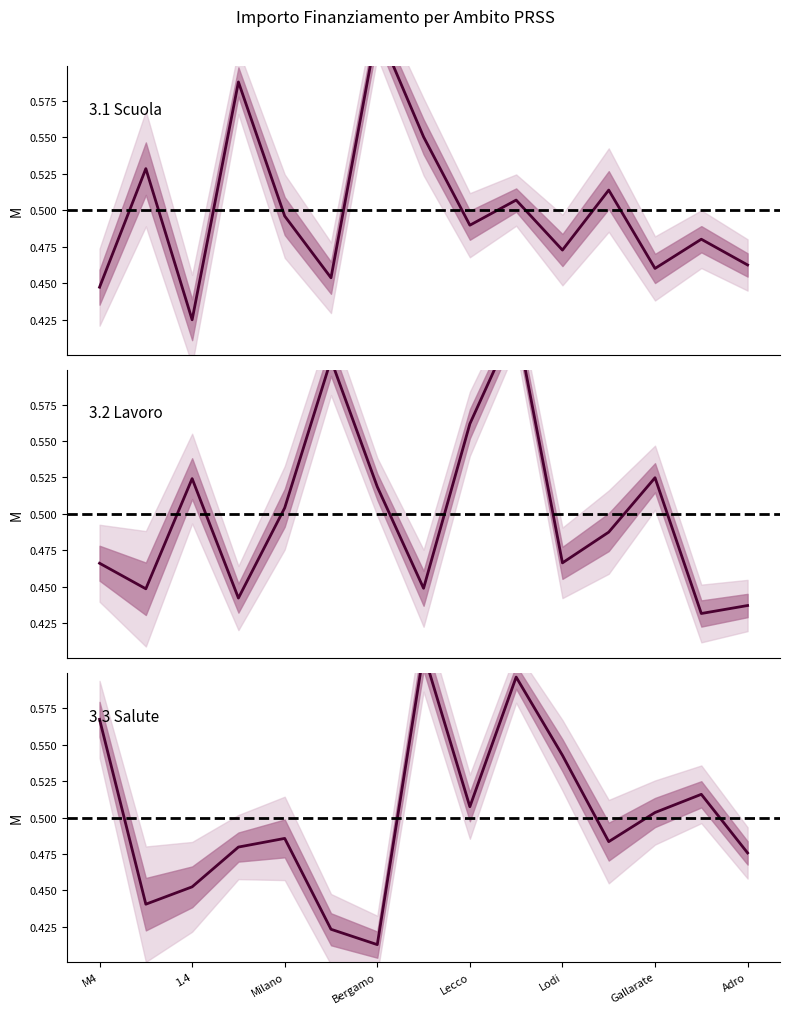

What is the minimum value shown in the chart?

0.4